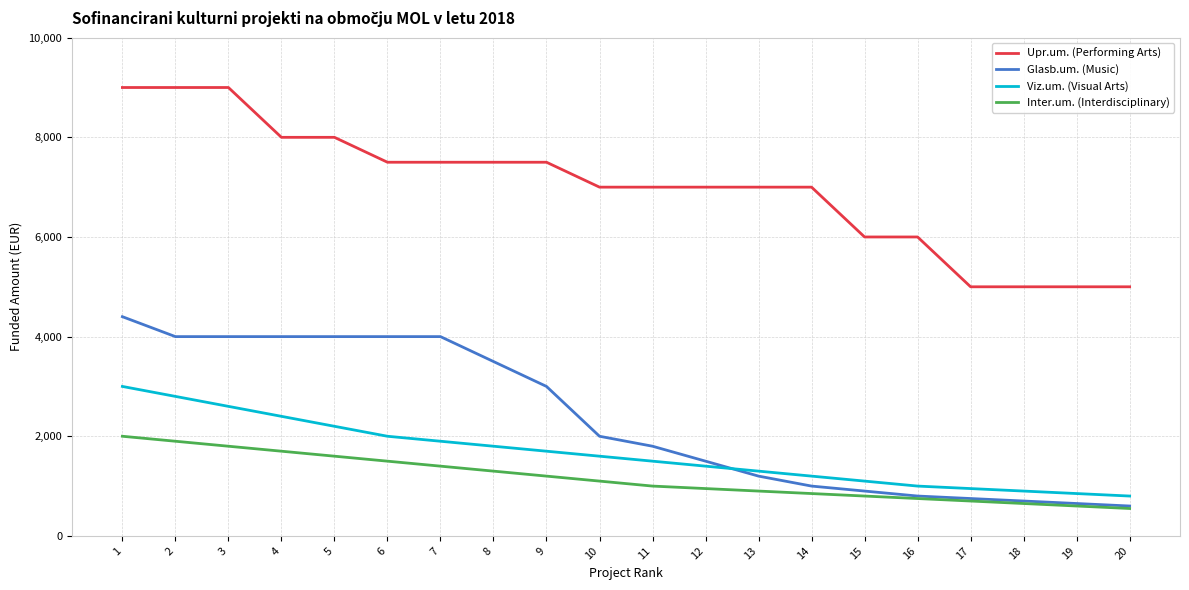

Reading left to right, extract all data points from this chart.

Upr.um. (Performing Arts): 1=9000	2=9000	3=9000	4=8000	5=8000	6=7500	7=7500	8=7500	9=7500	10=7000	11=7000	12=7000	13=7000	14=7000	15=6000	16=6000	17=5000	18=5000	19=5000	20=5000
Glasb.um. (Music): 1=4400	2=4000	3=4000	4=4000	5=4000	6=4000	7=4000	8=3500	9=3000	10=2000	11=1800	12=1500	13=1200	14=1000	15=900	16=800	17=750	18=700	19=650	20=600
Viz.um. (Visual Arts): 1=3000	2=2800	3=2600	4=2400	5=2200	6=2000	7=1900	8=1800	9=1700	10=1600	11=1500	12=1400	13=1300	14=1200	15=1100	16=1000	17=950	18=900	19=850	20=800
Inter.um. (Interdisciplinary): 1=2000	2=1900	3=1800	4=1700	5=1600	6=1500	7=1400	8=1300	9=1200	10=1100	11=1000	12=950	13=900	14=850	15=800	16=750	17=700	18=650	19=600	20=550